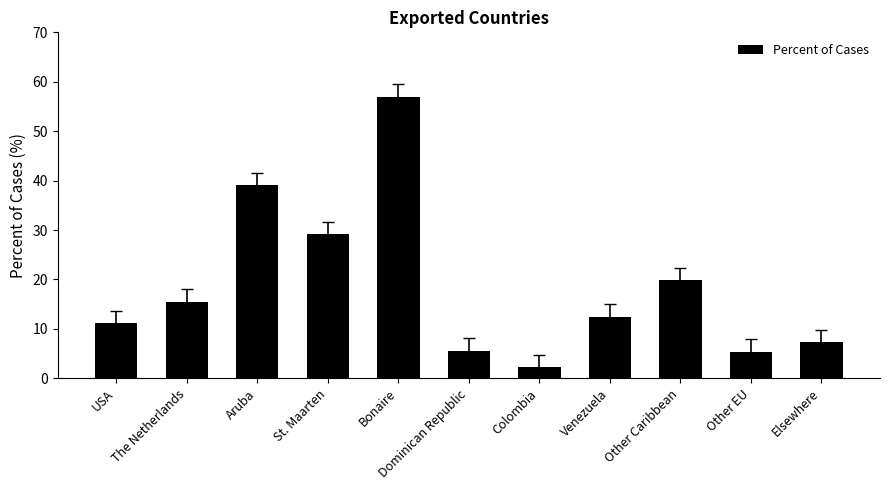

What is the sum of the values at Colombia and Other EU?

7.6